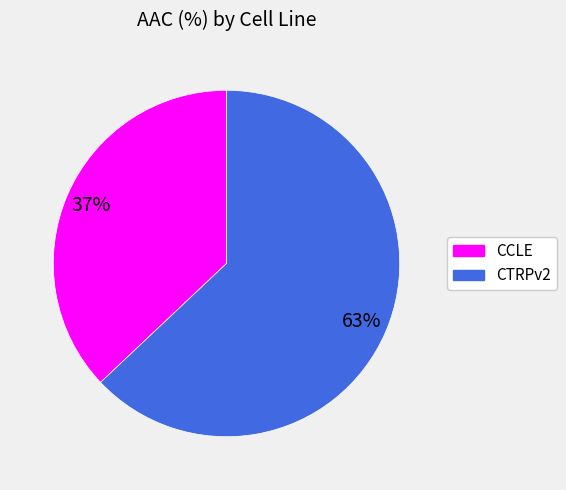

Which has a higher value, CCLE or CTRPv2?

CTRPv2